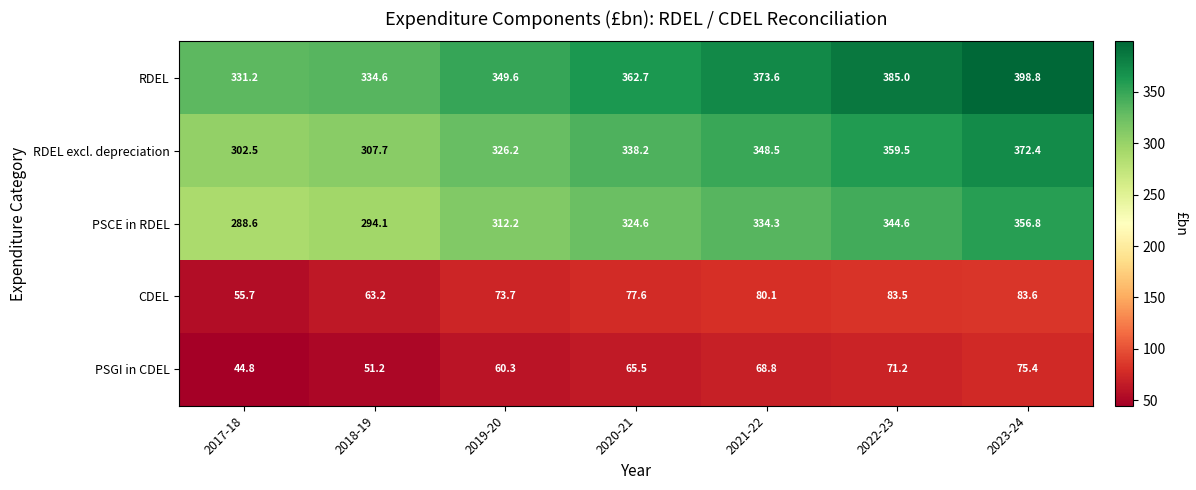

What is the difference between the highest and lowest values at 2021-22?

304.8